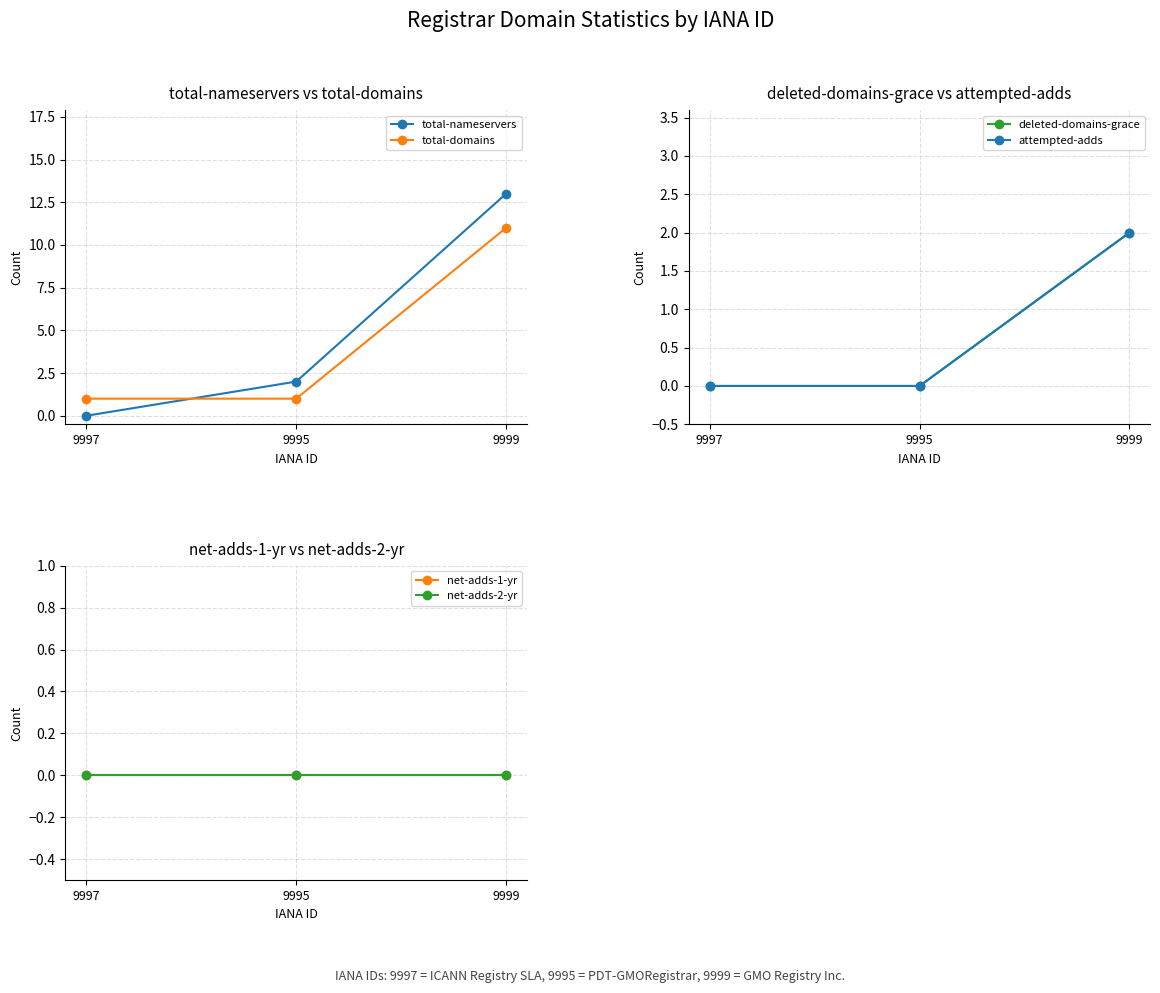

At how many categories does at least one series exceed 6?

1